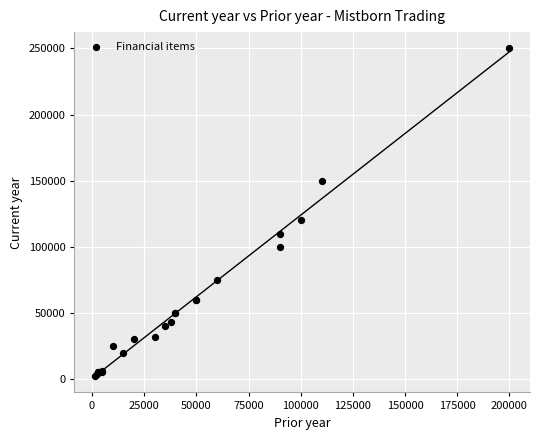

What Y value in the scatter plot is closest to 126250?

120000